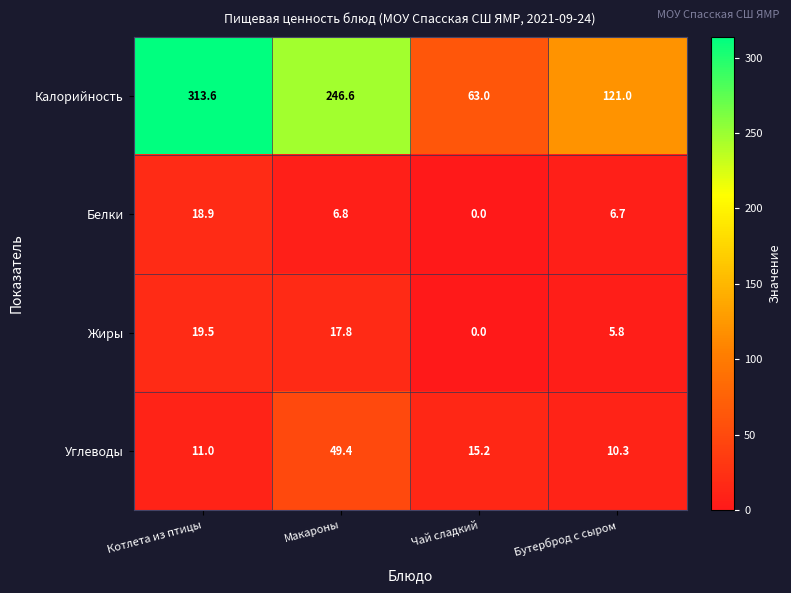

Is the value of Калорийность at Макароны greater than the value of Жиры at Бутерброд с сыром?

Yes